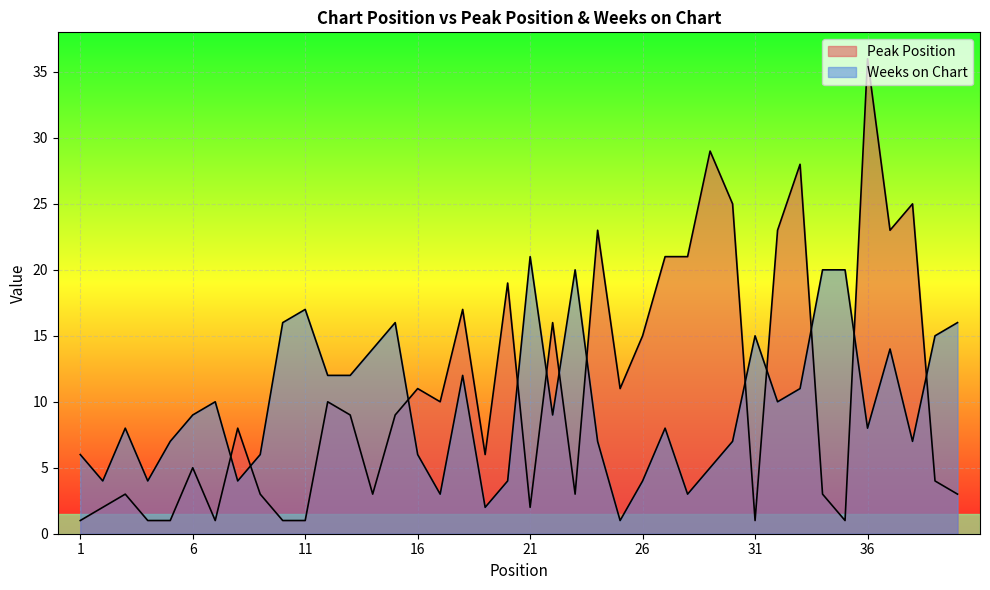

How many intersections are there between Peak Position and Weeks on Chart?

12